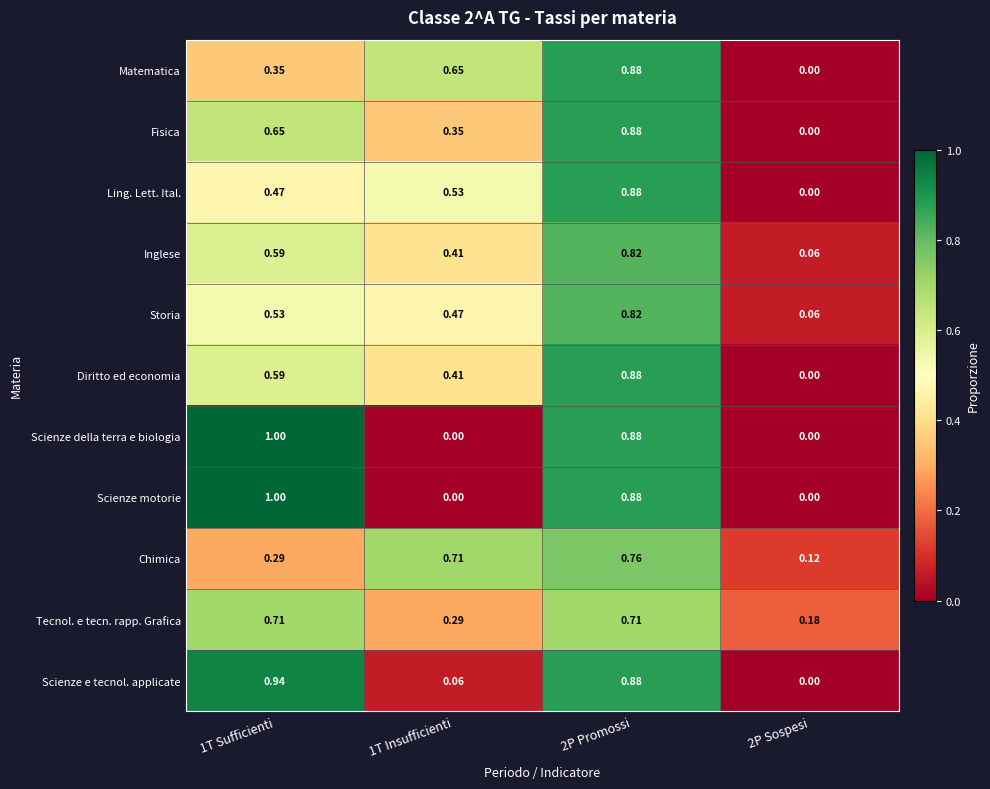

How many categories are shown in the chart?

4